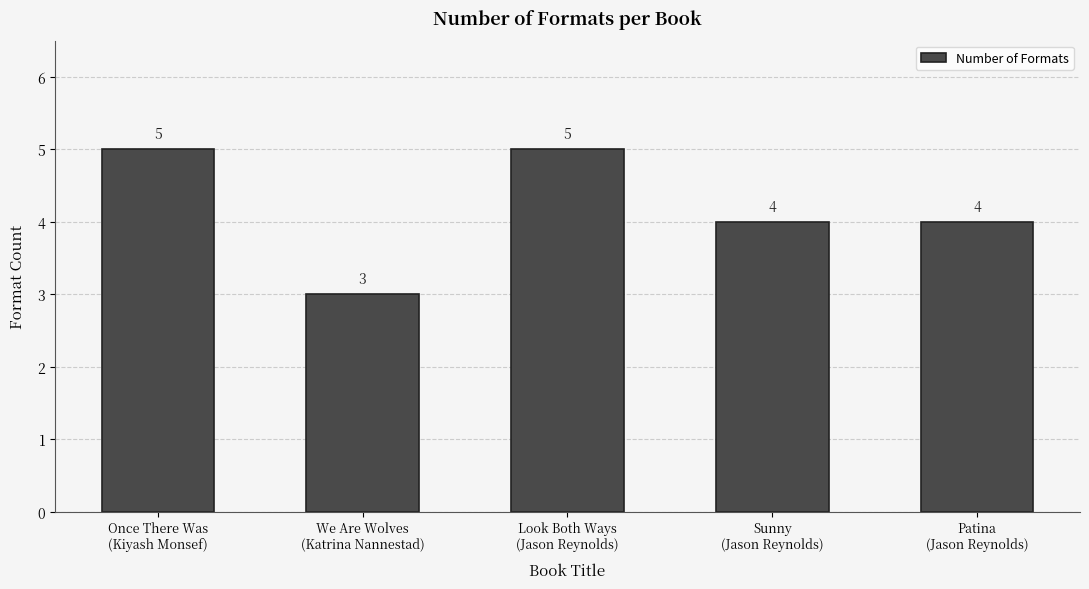

Between Once There Was
(Kiyash Monsef) and We Are Wolves
(Katrina Nannestad), which is larger?

Once There Was
(Kiyash Monsef)